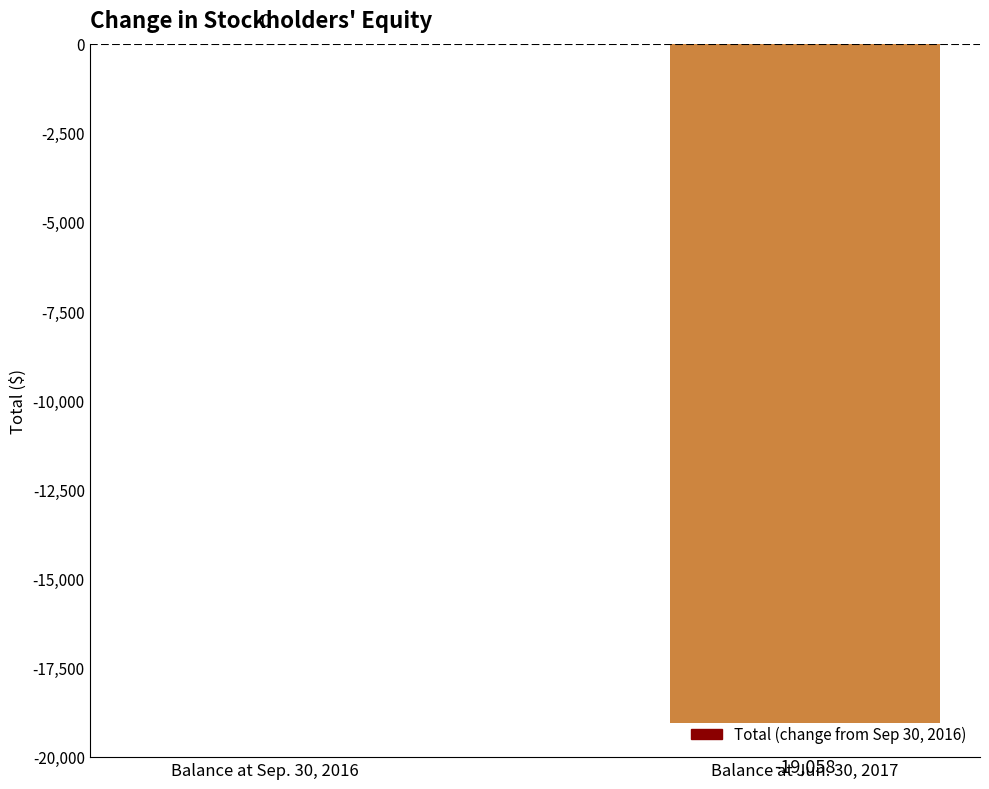

Which category has the highest value across all series?

Balance at Sep. 30, 2016